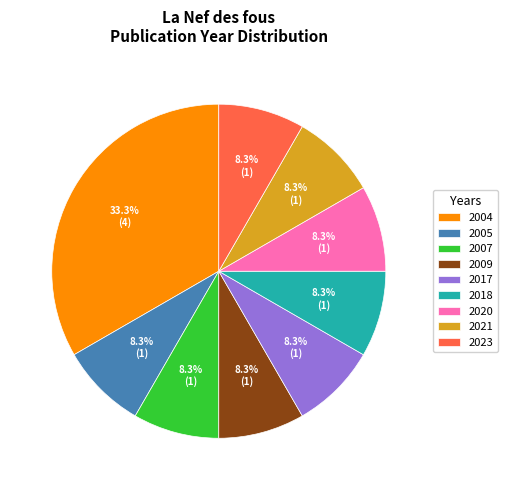

How many slices are in this pie chart?

9